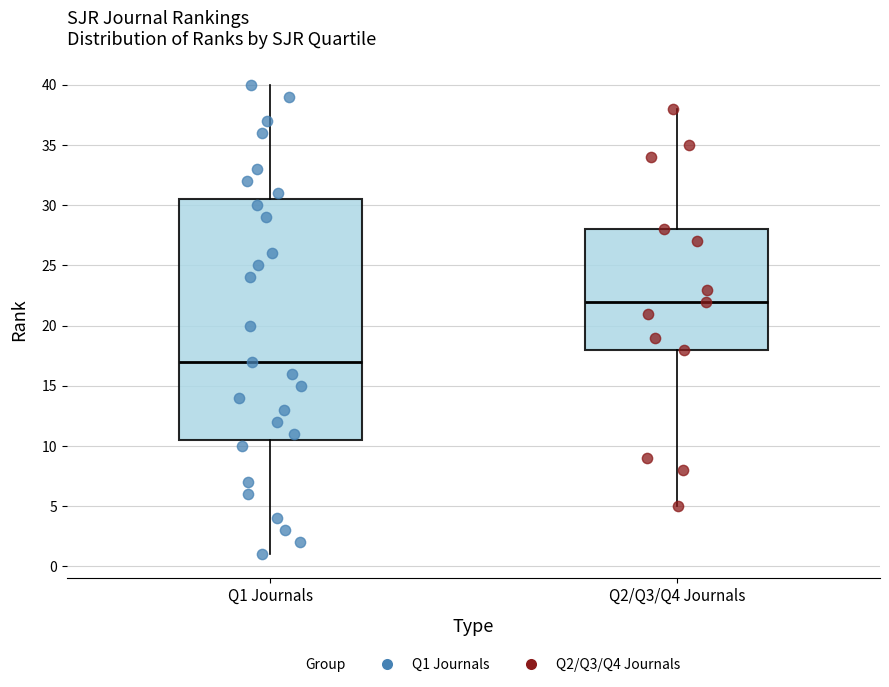

Reading left to right, transcribe this box plot: for each box, give where its median line is, the range the box spans, and where its two whiskers end, as read against the y-axis. The values are not printed on the chart, so give them approximately, as read against the axis.

Q1 Journals: median 17.0, box 10.5 to 30.5, whiskers 1.0 to 40.0
Q2/Q3/Q4 Journals: median 22.0, box 18.0 to 28.0, whiskers 5.0 to 38.0